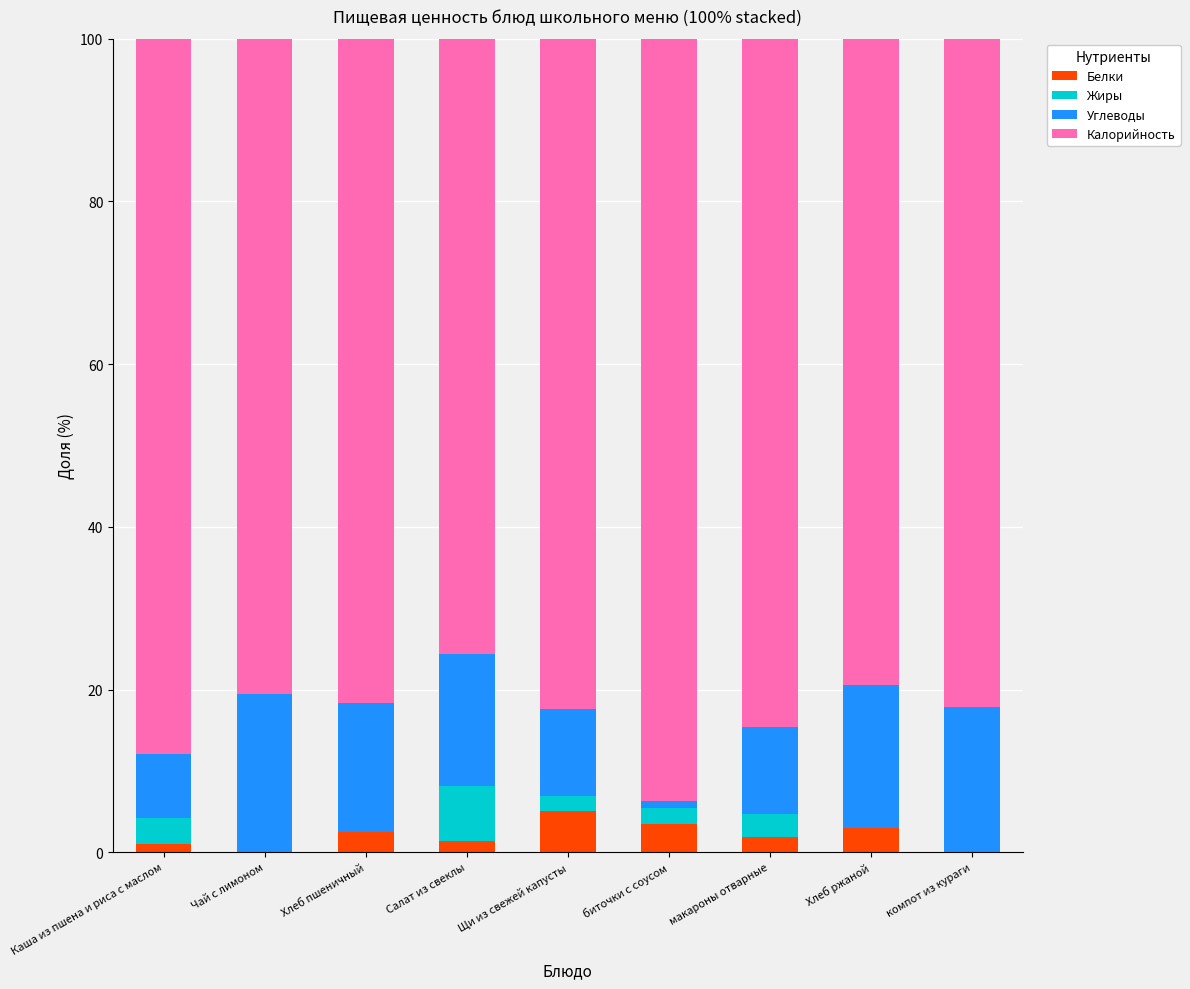

What is the maximum value for Белки?

5.0